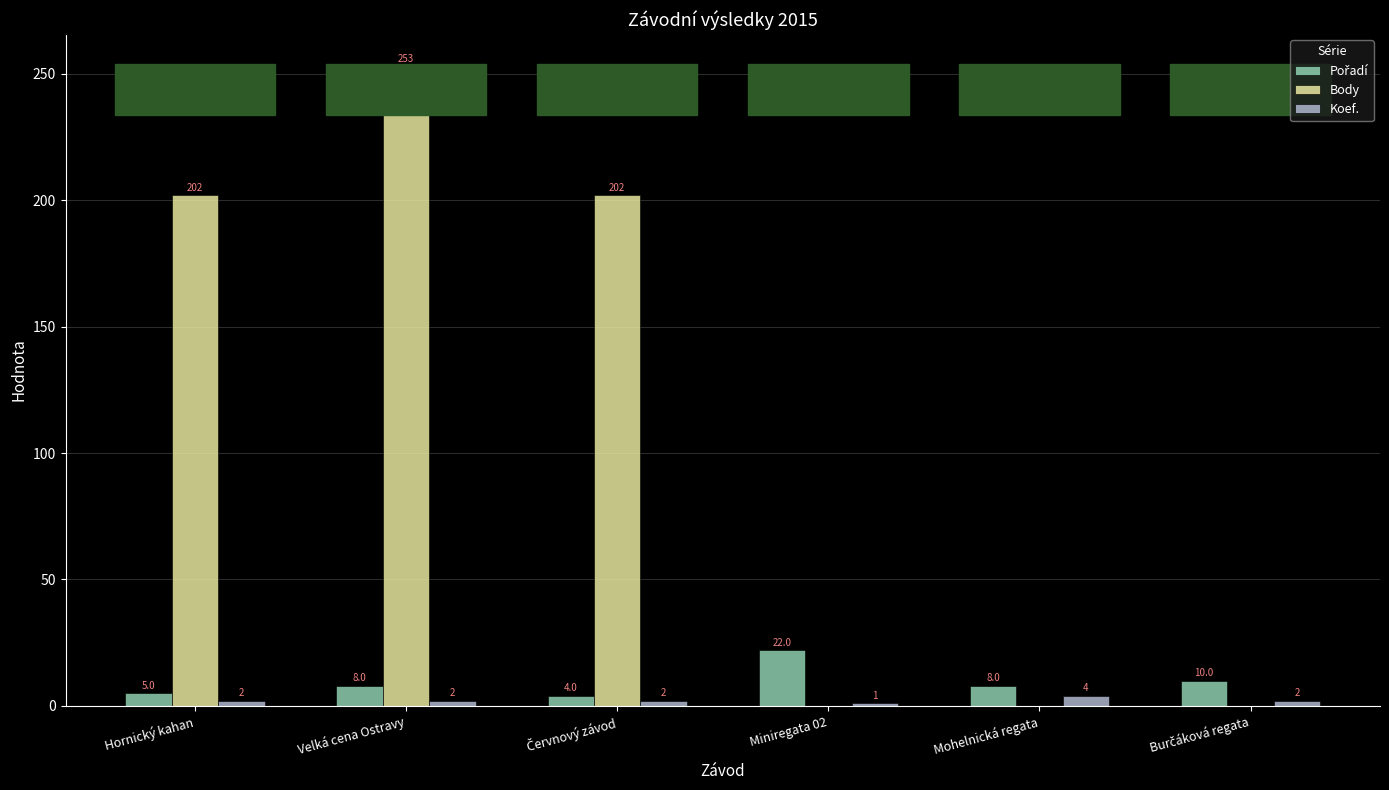

What is the sum of all Koef. values?

13